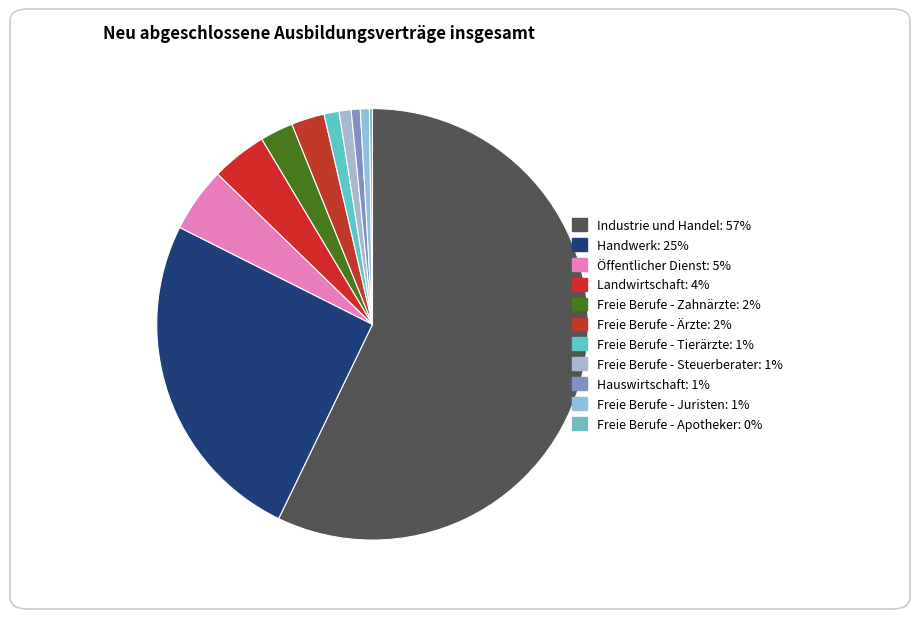

Which has a higher value, Freie Berufe - Apotheker or Landwirtschaft?

Landwirtschaft